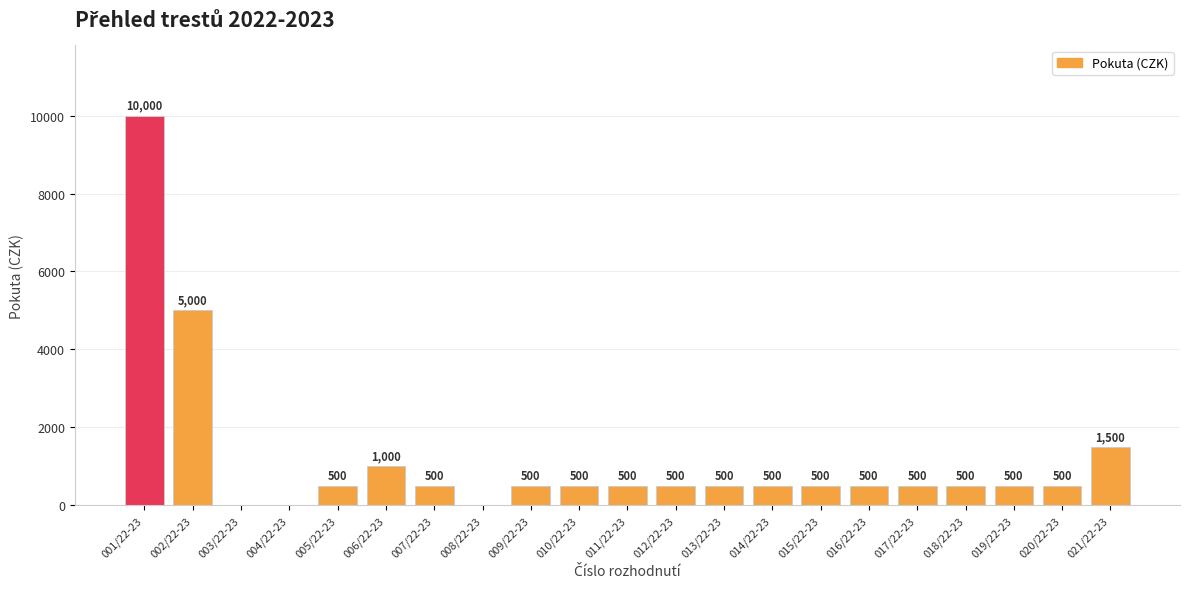

What is the sum of all values?

24500